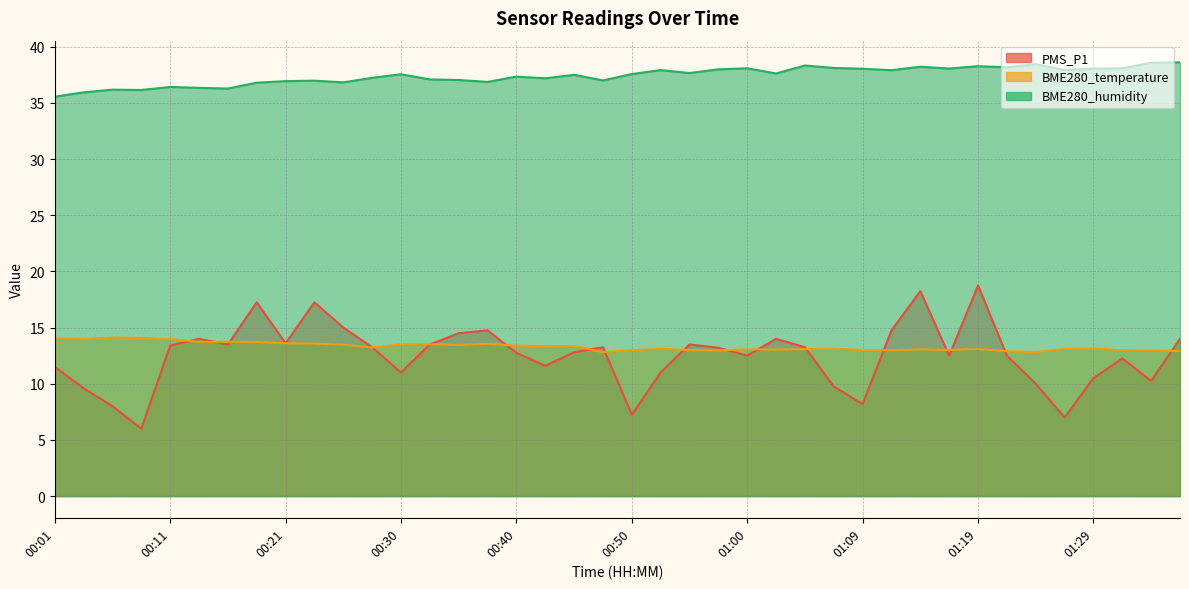

Between 00:11 and 00:57, which series saw the biggest shift?

BME280_humidity